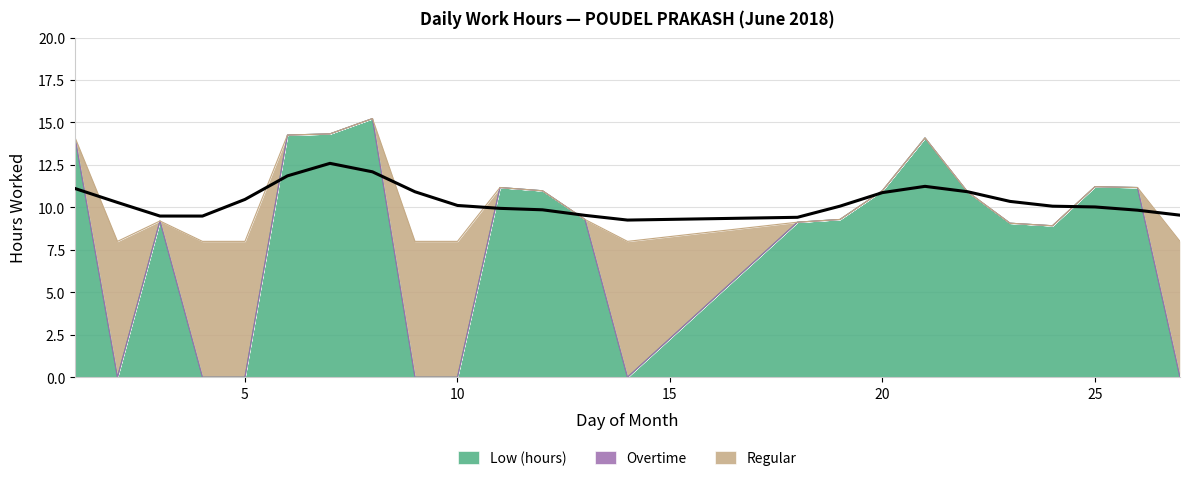

Which series changed the most between 5 and 24?

Low (hours)